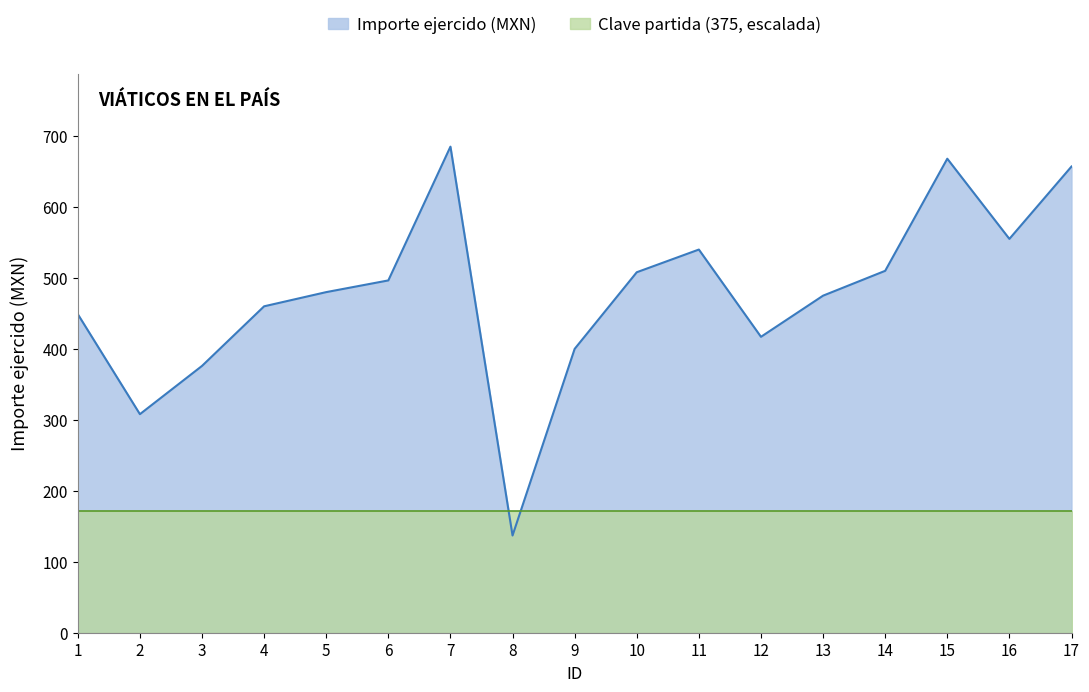

Where is the first local maximum?

7